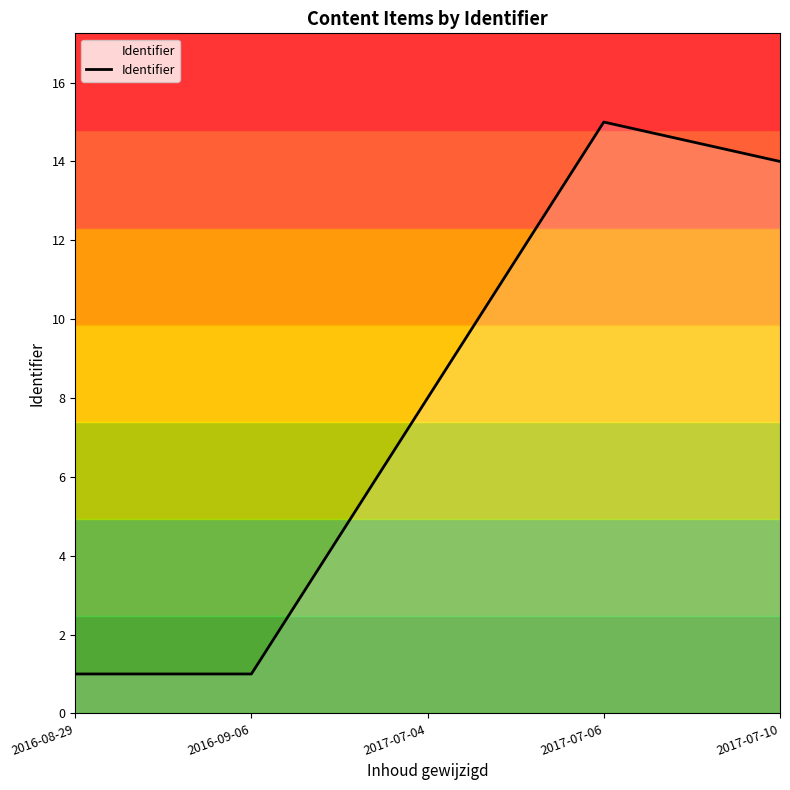

The chart shows a value of 4 at 2017-07-10. True or false?

False